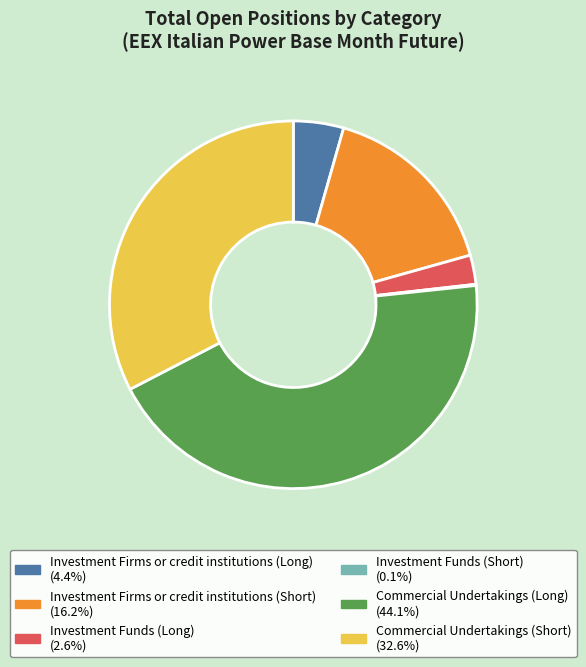

Is it true that Investment Firms or credit institutions (Short) is 10% of the pie?

False